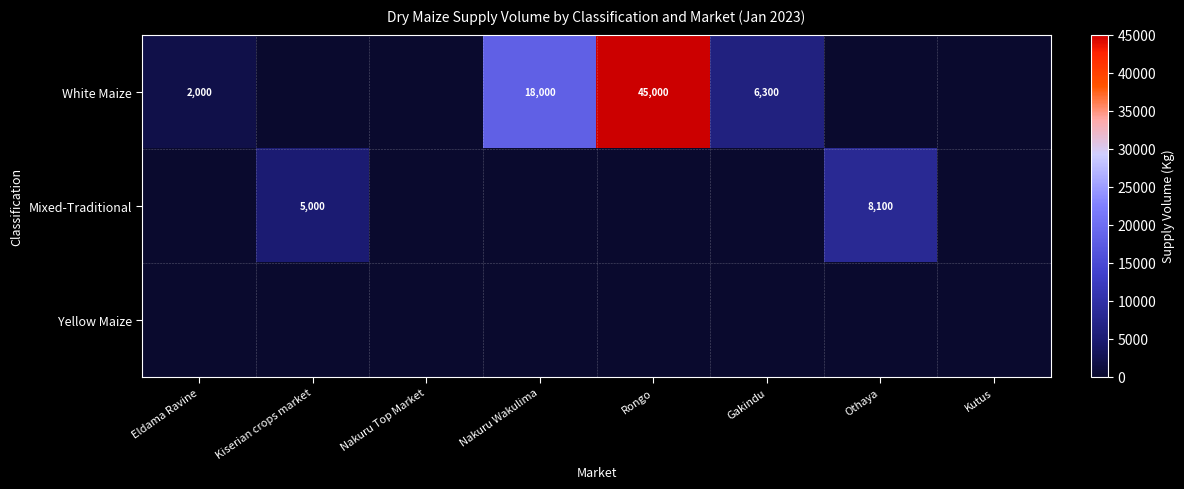

Which series has the largest total across all categories?

White Maize